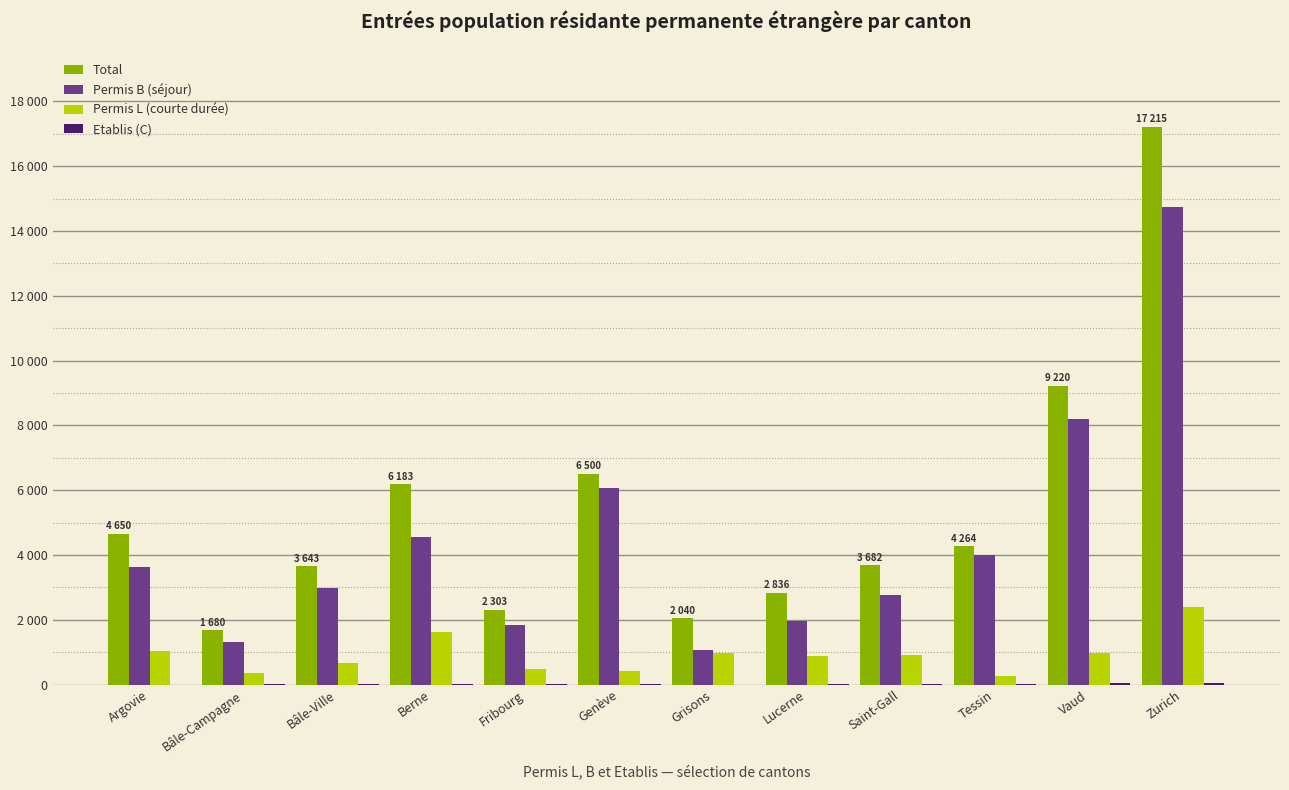

Is it true that Etablis (C) equals 55 at Vaud?

True